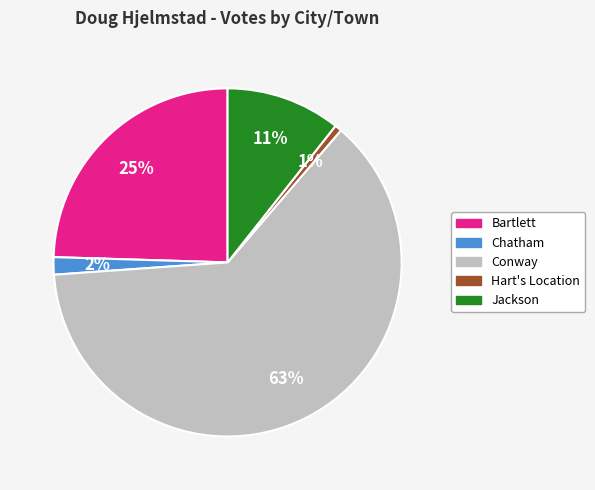

Is Conway the majority of the pie?

Yes